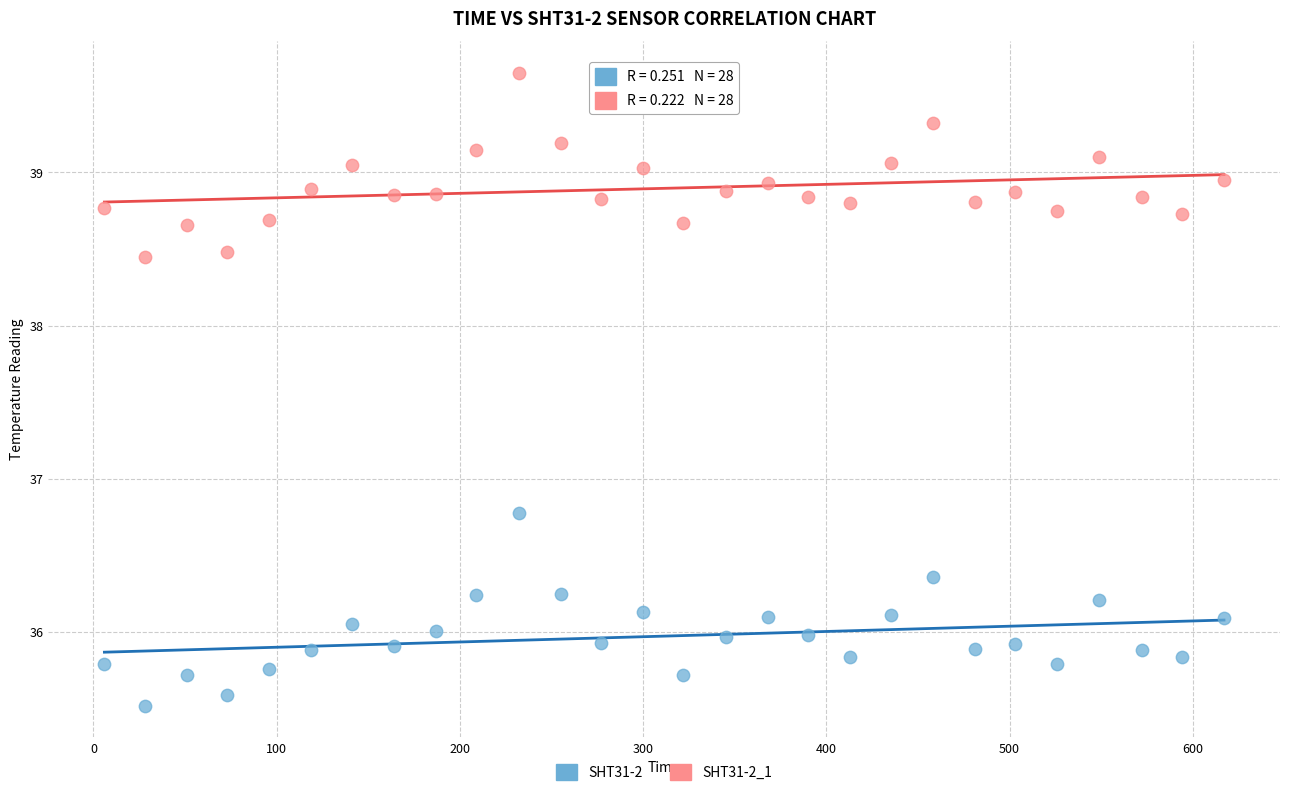

What are all the series names shown in the legend?

SHT31-2, SHT31-2_1